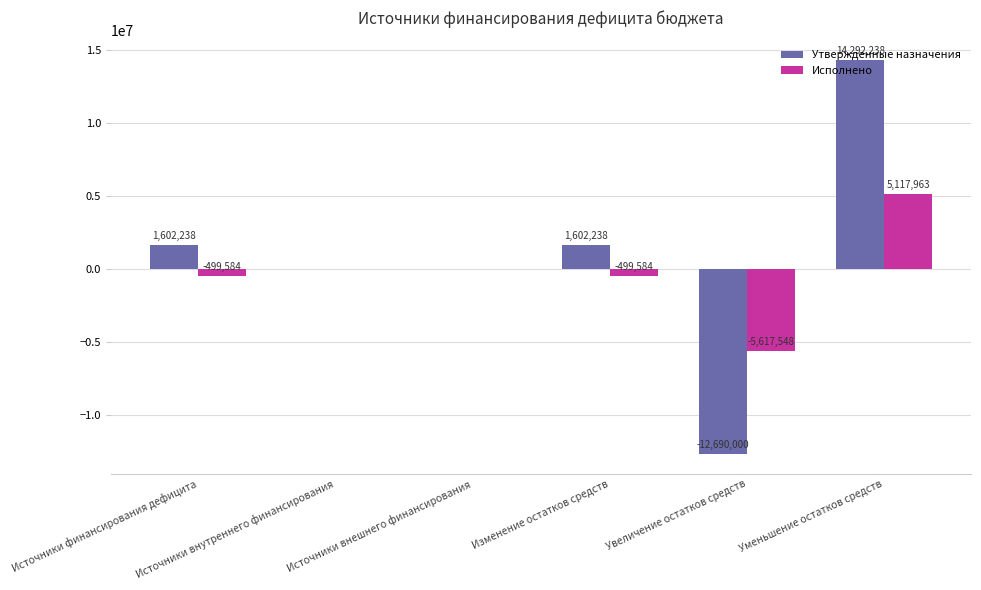

What is the greatest value displayed?

14292237.8